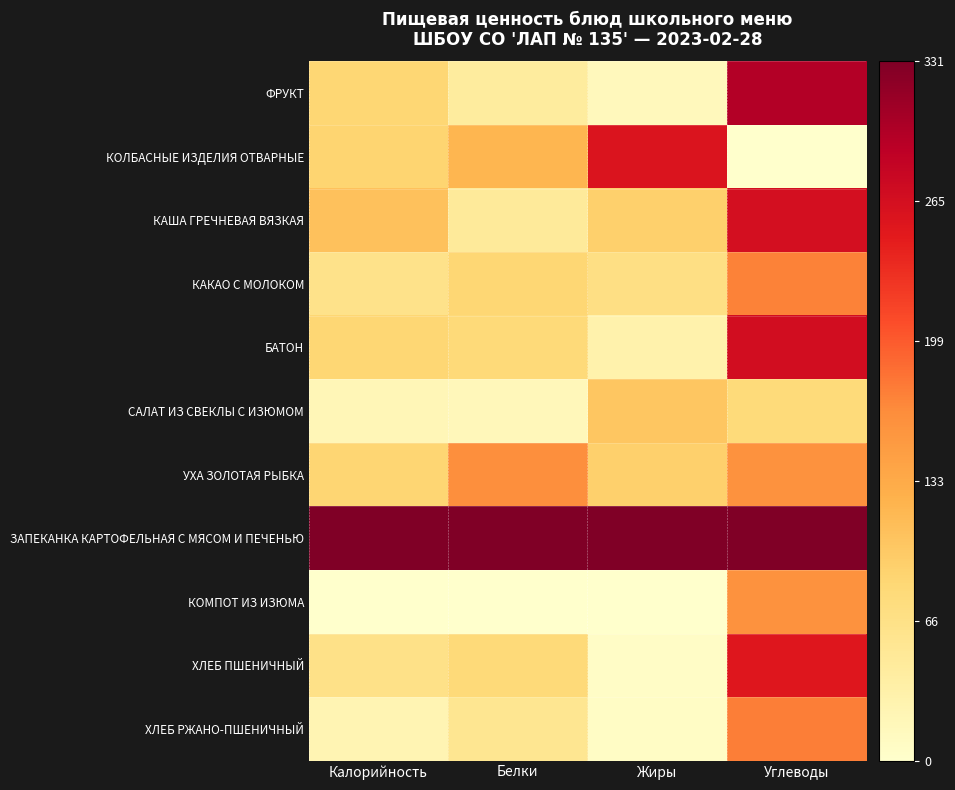

Reading right to left, what are all the values shown in this chart?

ФРУКТ: Углеводы=0.9	Жиры=0.0	Белки=0.1	Калорийность=0.3
КОЛБАСНЫЕ ИЗДЕЛИЯ ОТВАРНЫЕ: Углеводы=0.0	Жиры=0.8	Белки=0.4	Калорийность=0.3
КАША ГРЕЧНЕВАЯ ВЯЗКАЯ: Углеводы=0.8	Жиры=0.3	Белки=0.1	Калорийность=0.3
КАКАО С МОЛОКОМ: Углеводы=0.5	Жиры=0.2	Белки=0.3	Калорийность=0.2
БАТОН: Углеводы=0.8	Жиры=0.1	Белки=0.2	Калорийность=0.3
САЛАТ ИЗ СВЕКЛЫ С ИЗЮМОМ: Углеводы=0.2	Жиры=0.3	Белки=0.1	Калорийность=0.1
УХА ЗОЛОТАЯ РЫБКА: Углеводы=0.5	Жиры=0.3	Белки=0.5	Калорийность=0.3
ЗАПЕКАНКА КАРТОФЕЛЬНАЯ С МЯСОМ И ПЕЧЕНЬЮ: Углеводы=1.0	Жиры=1.0	Белки=1.0	Калорийность=1.0
КОМПОТ ИЗ ИЗЮМА: Углеводы=0.5	Жиры=0.0	Белки=0.0	Калорийность=0.0
ХЛЕБ ПШЕНИЧНЫЙ: Углеводы=0.8	Жиры=0.0	Белки=0.2	Калорийность=0.2
ХЛЕБ РЖАНО-ПШЕНИЧНЫЙ: Углеводы=0.5	Жиры=0.0	Белки=0.2	Калорийность=0.1